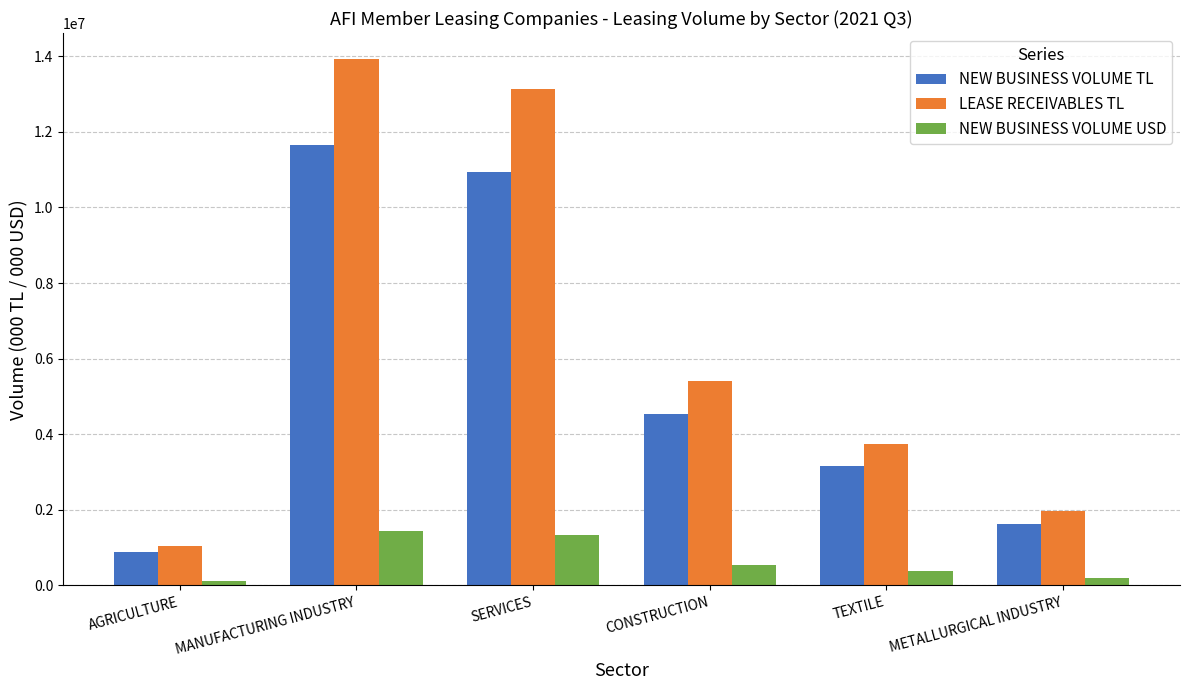

The NEW BUSINESS VOLUME TL series shows 1615964.7 at METALLURGICAL INDUSTRY. True or false?

True